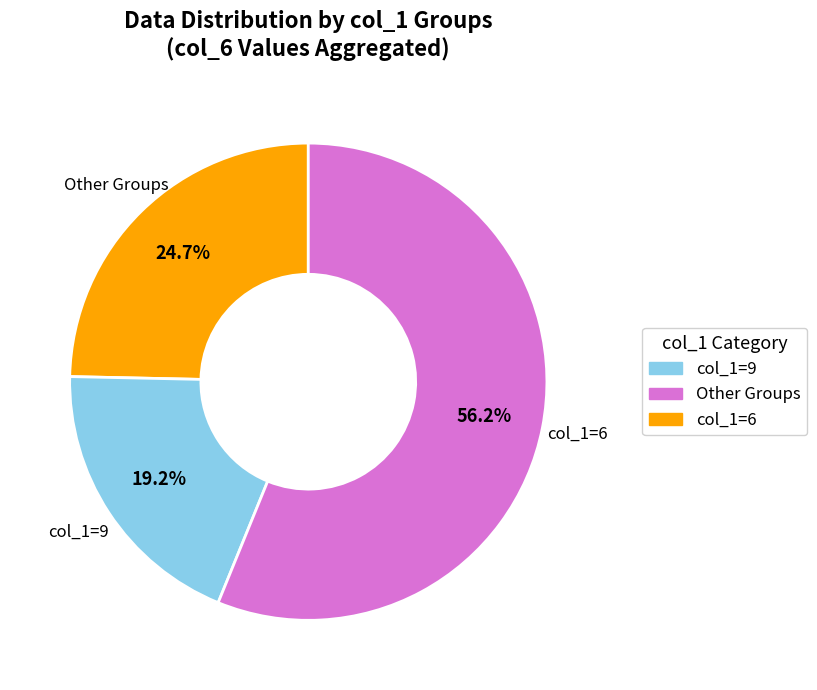

To the nearest percent, what is the average slice percentage?

33%